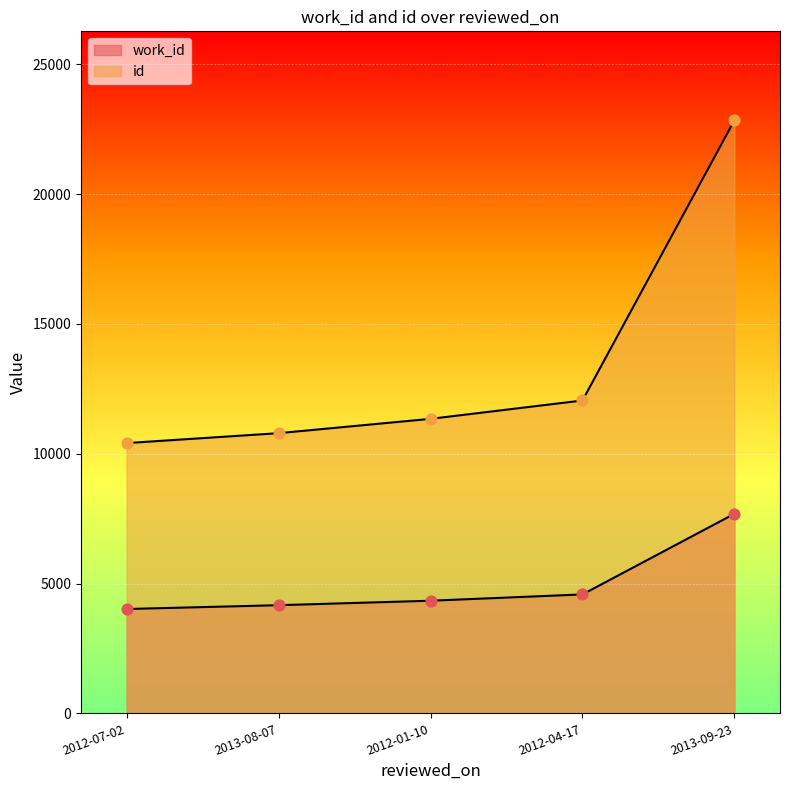

What are all the series names shown in the legend?

work_id, id